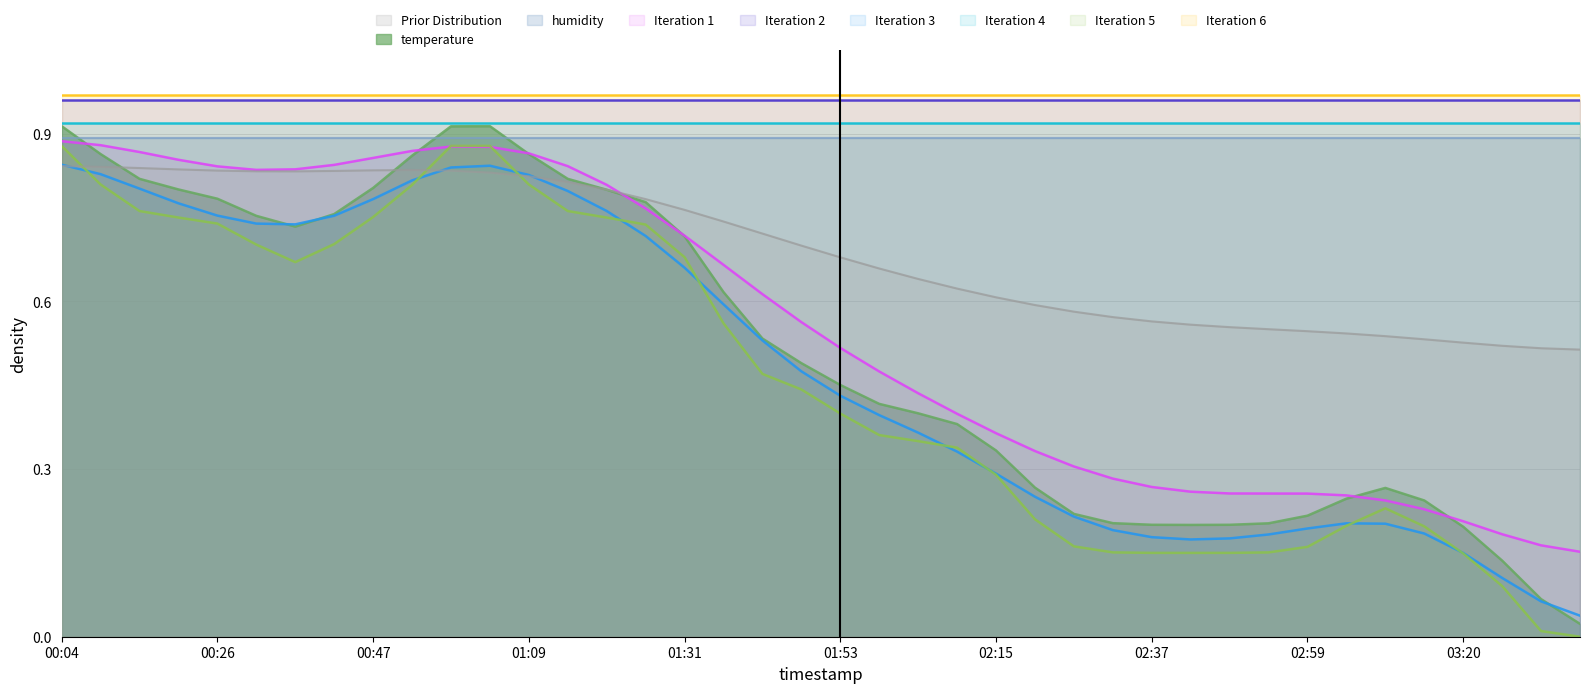

The value at 01:09 is 0.8. True or false?

True